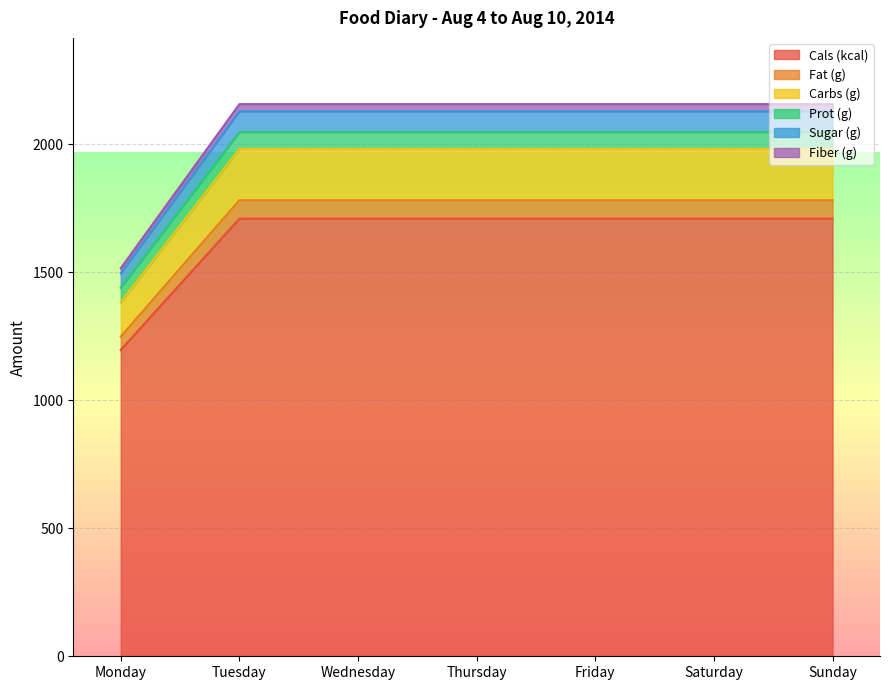

Which category has the highest value across all series?

Tuesday